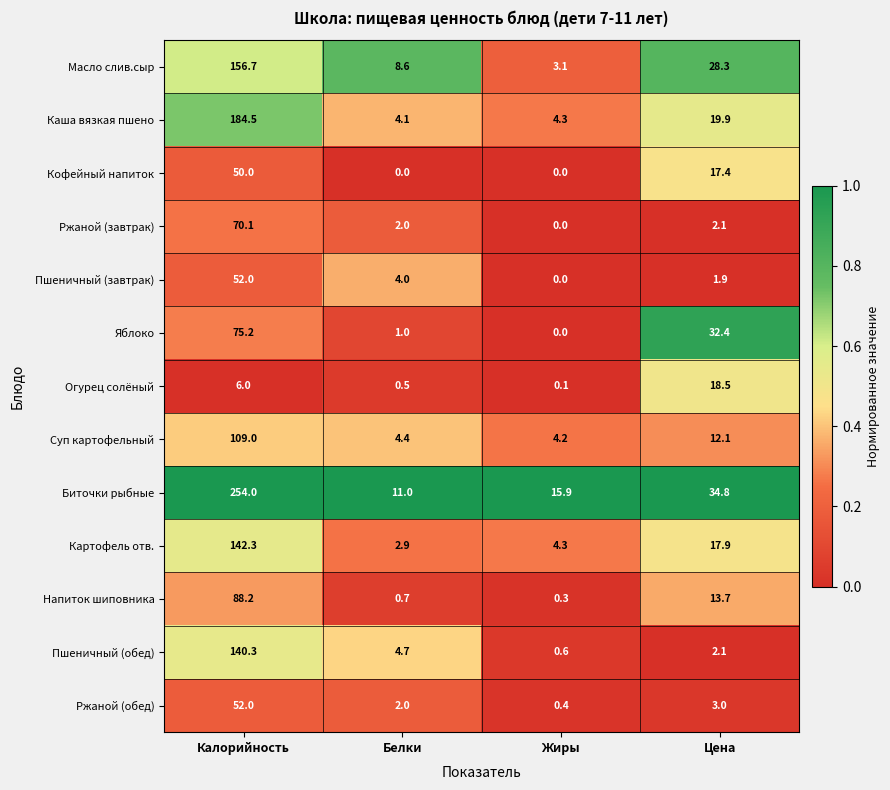

Is it true that Ржаной (обед) equals 33.3 at Калорийность?

False